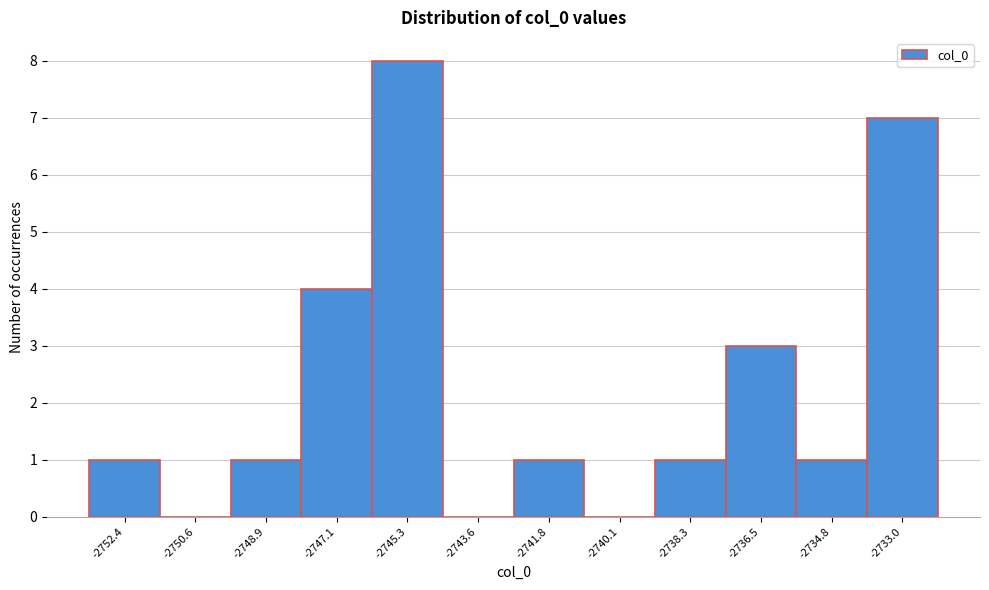

Reading left to right, what are all the values shown in this chart?

-2752.4=1	-2750.6=0	-2748.9=1	-2747.1=4	-2745.3=8	-2743.6=0	-2741.8=1	-2740.1=0	-2738.3=1	-2736.5=3	-2734.8=1	-2733.0=7